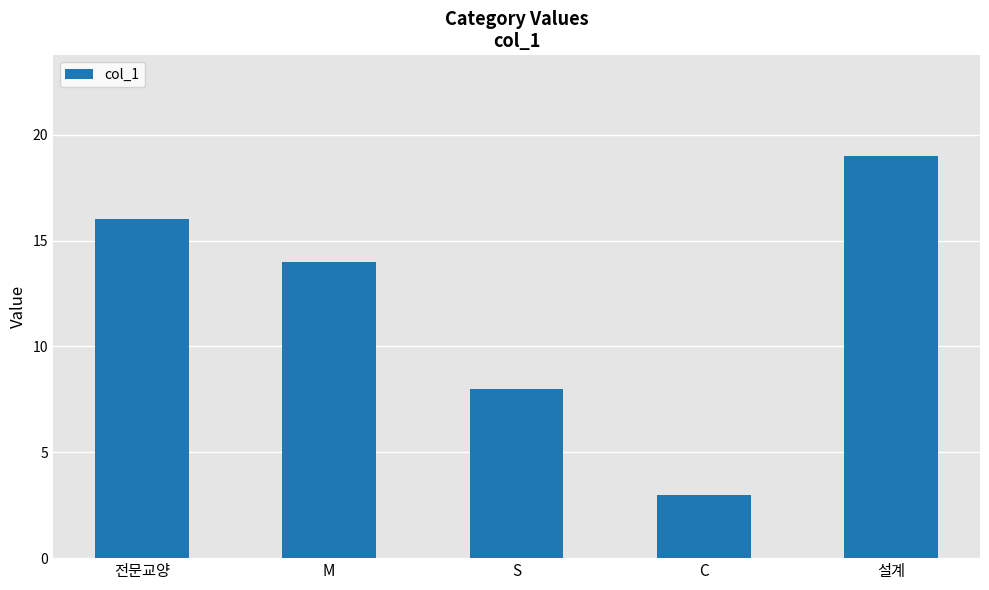

Reading left to right, extract all data points from this chart.

전문교양=16	M=14	S=8	C=3	설계=19